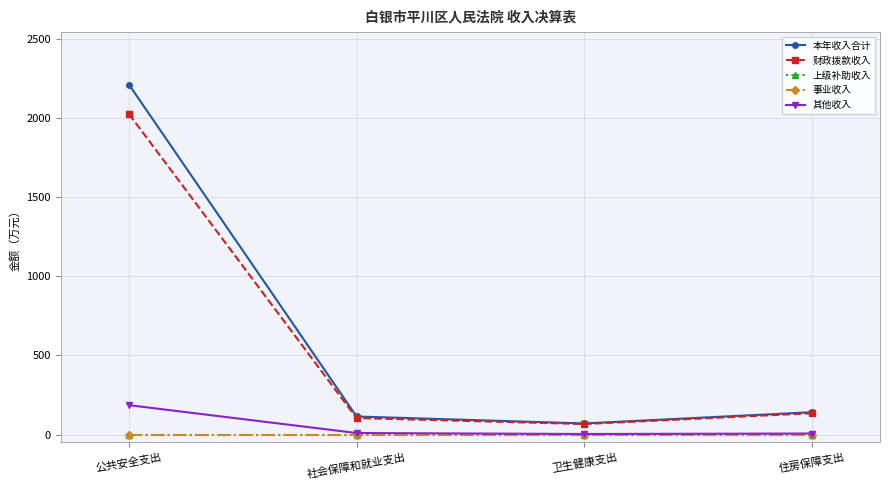

True or false: 事业收入 and 本年收入合计 cross at least once.

False